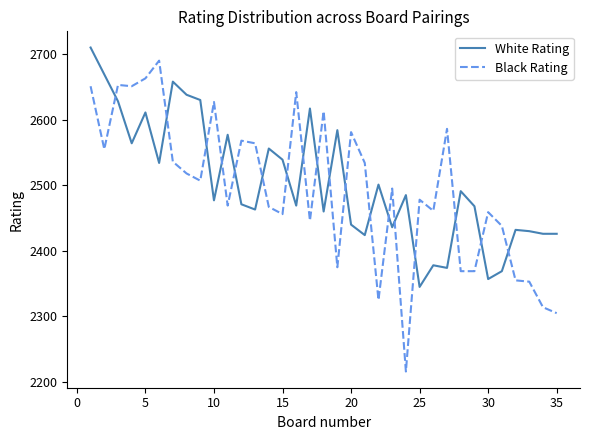

What is the difference between the maximum and minimum values in the White Rating series?

365